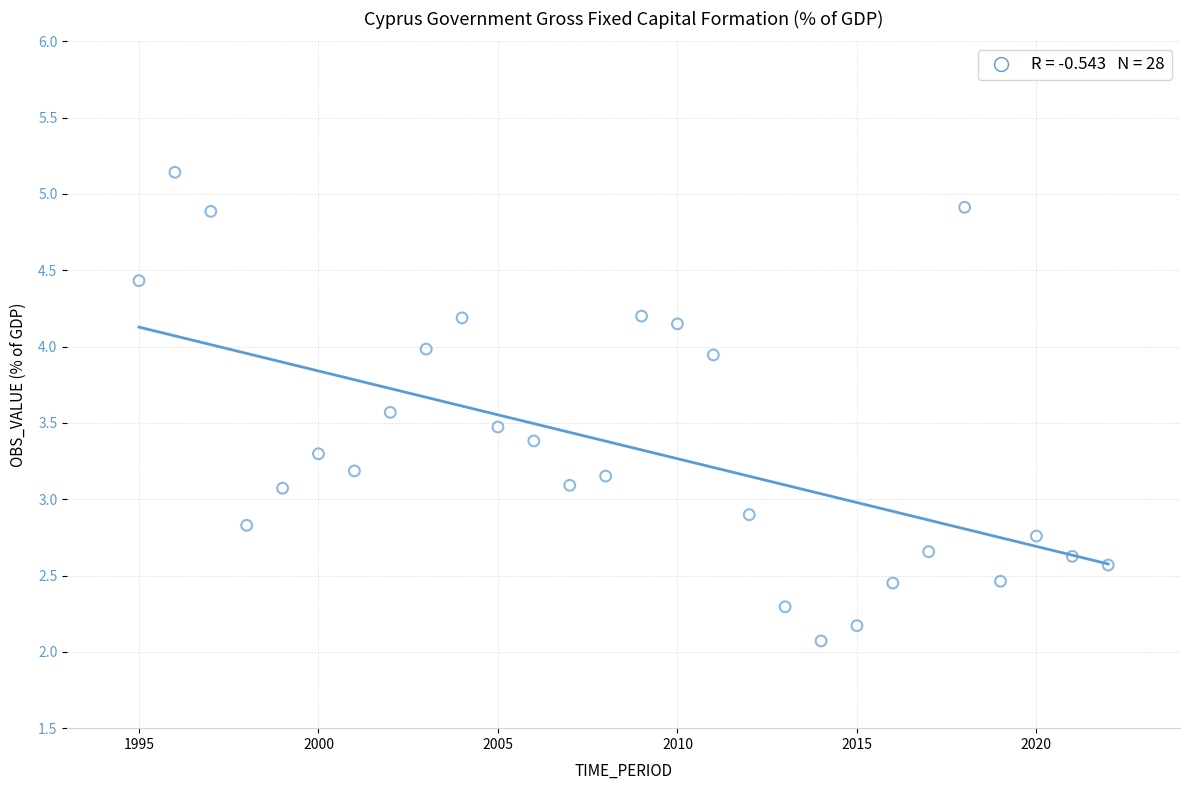

What is the range of Y values (max minus min)?

3.1